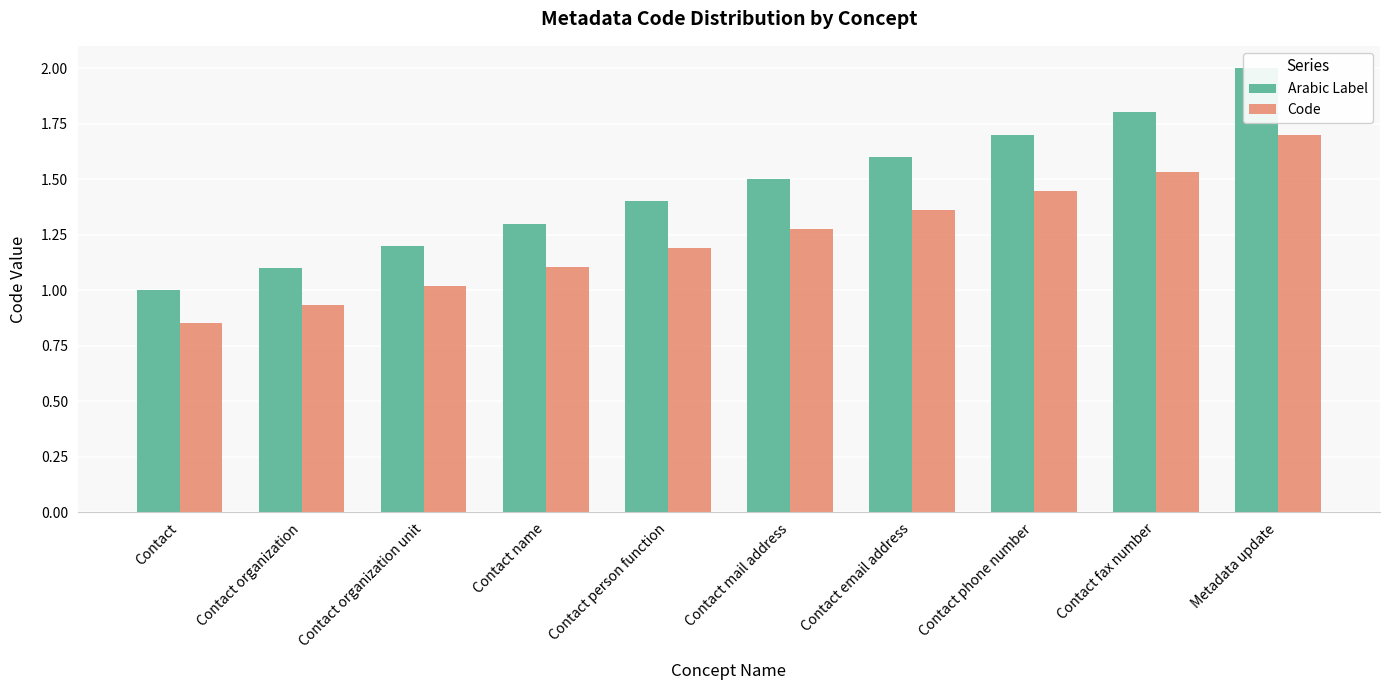

How many data points does each series have?

10